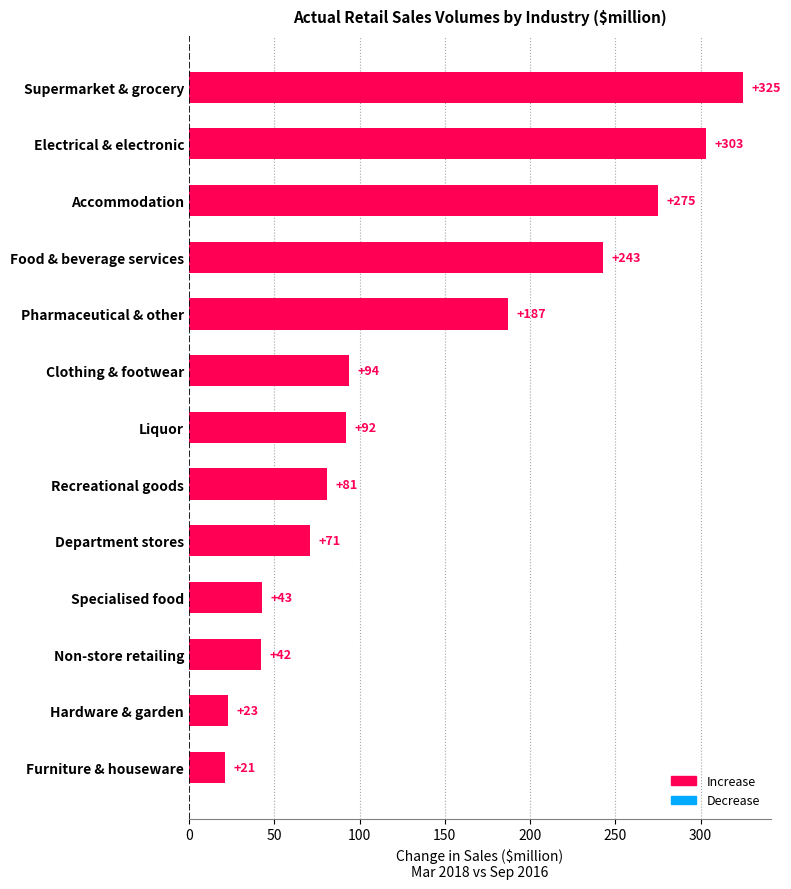

Reading top to bottom, extract all data points from this chart.

Supermarket & grocery=325	Electrical & electronic=303	Accommodation=275	Food & beverage services=243	Pharmaceutical & other=187	Clothing & footwear=94	Liquor=92	Recreational goods=81	Department stores=71	Specialised food=43	Non-store retailing=42	Hardware & garden=23	Furniture & houseware=21